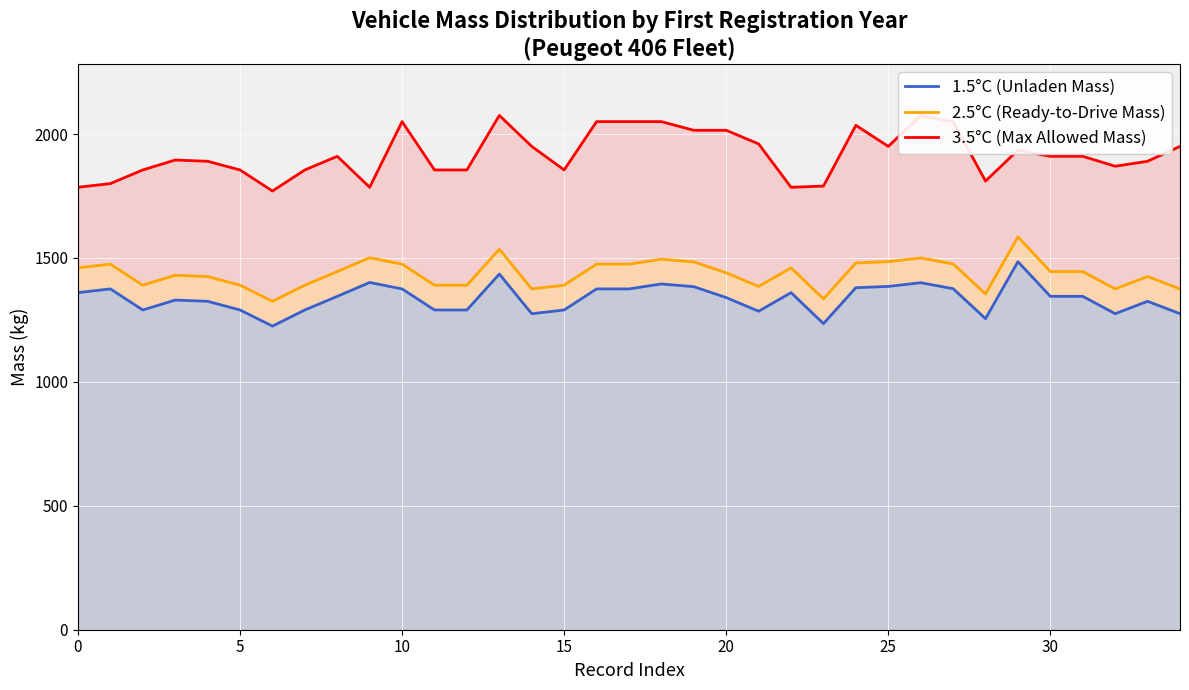

Reading left to right, list all the values displayed in this chart.

1.5°C (Unladen Mass): 1360	1375	1290	1330	1325	1290	1225	1290	1345	1401	1375	1290	1290	1435	1275	1290	1375	1375	1395	1384	1340	1285	1360	1235	1380	1385	1400	1376	1255	1485	1345	1345	1275	1325	1275
2.5°C (Ready-to-Drive Mass): 1460	1475	1390	1430	1425	1390	1325	1390	1445	1501	1475	1390	1390	1535	1375	1390	1475	1475	1495	1484	1440	1385	1460	1335	1480	1485	1500	1476	1355	1585	1445	1445	1375	1425	1375
3.5°C (Max Allowed Mass): 1785	1800	1855	1895	1890	1855	1770	1855	1910	1785	2050	1855	1855	2075	1950	1855	2050	2050	2050	2015	2015	1960	1785	1790	2035	1950	2075	2050	1810	1935	1910	1910	1870	1890	1950